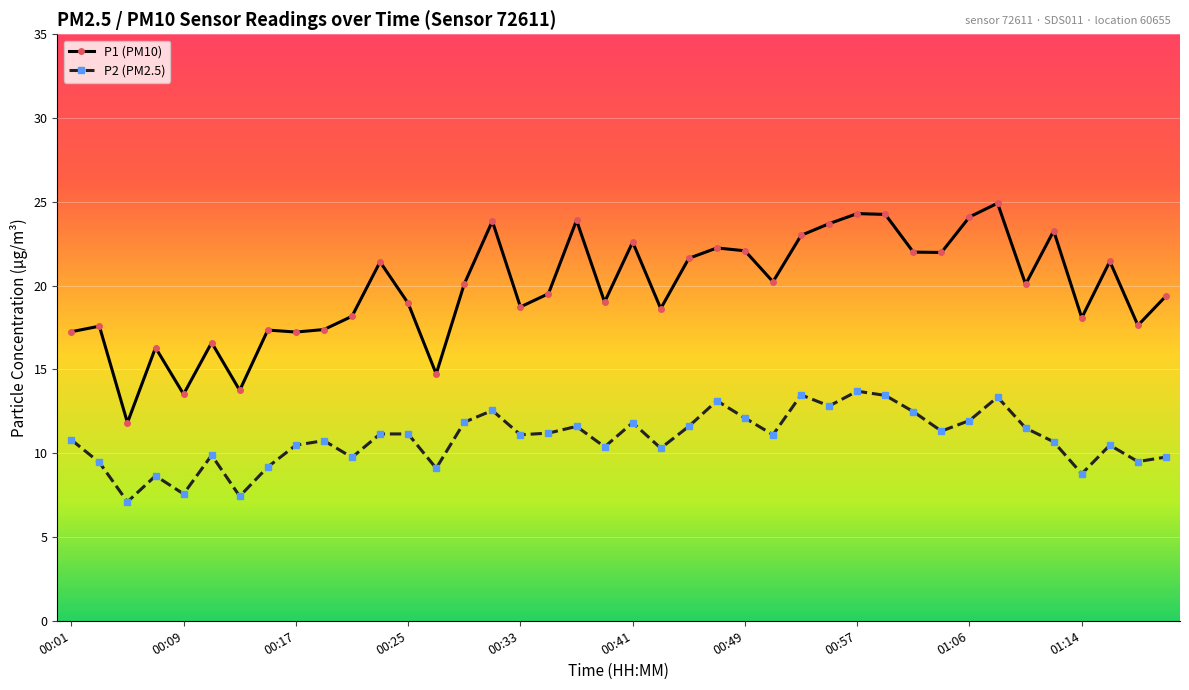

True or false: P1 (PM10) has more than 1 interior local peaks.

True